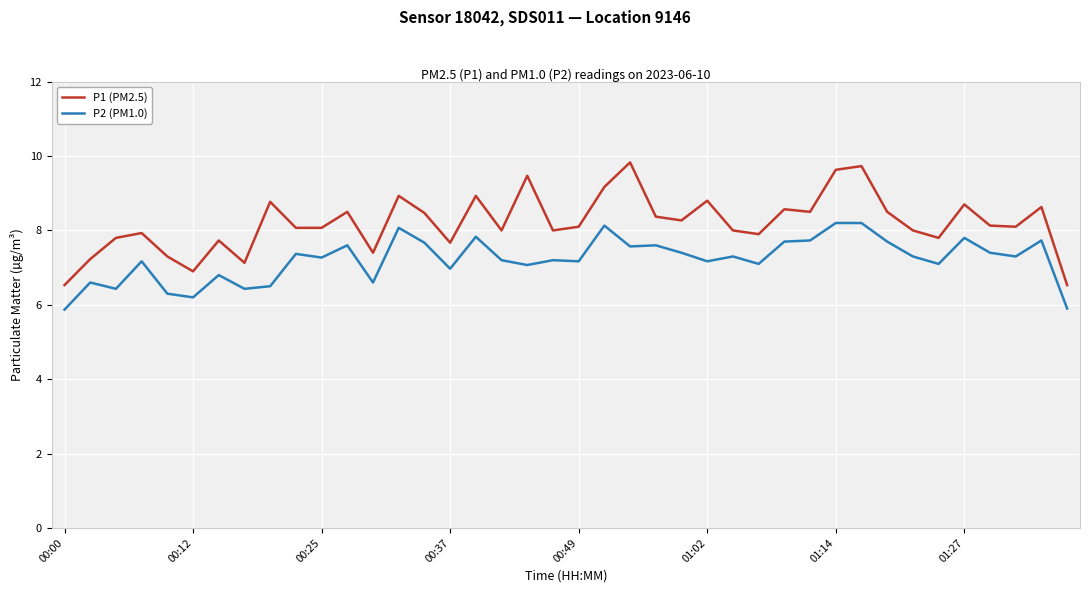

What is the minimum value shown in the chart?

5.9